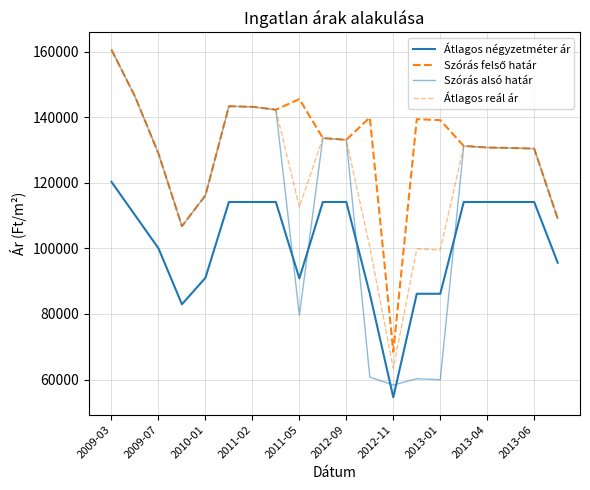

What is the difference between the maximum and second lowest values in the Szórás alsó határ series?

100591